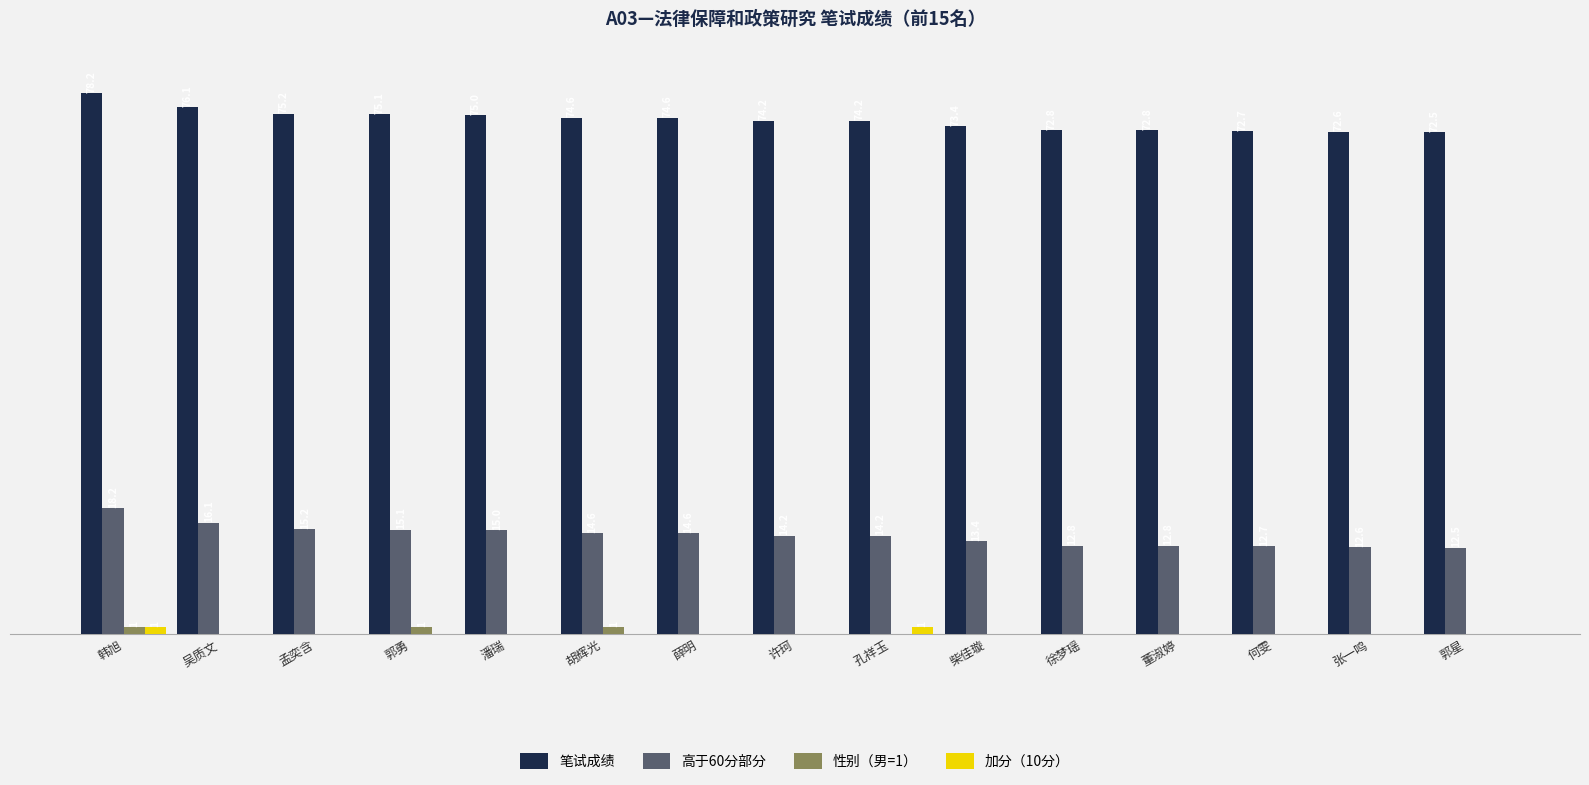

Which series has the largest total across all categories?

笔试成绩